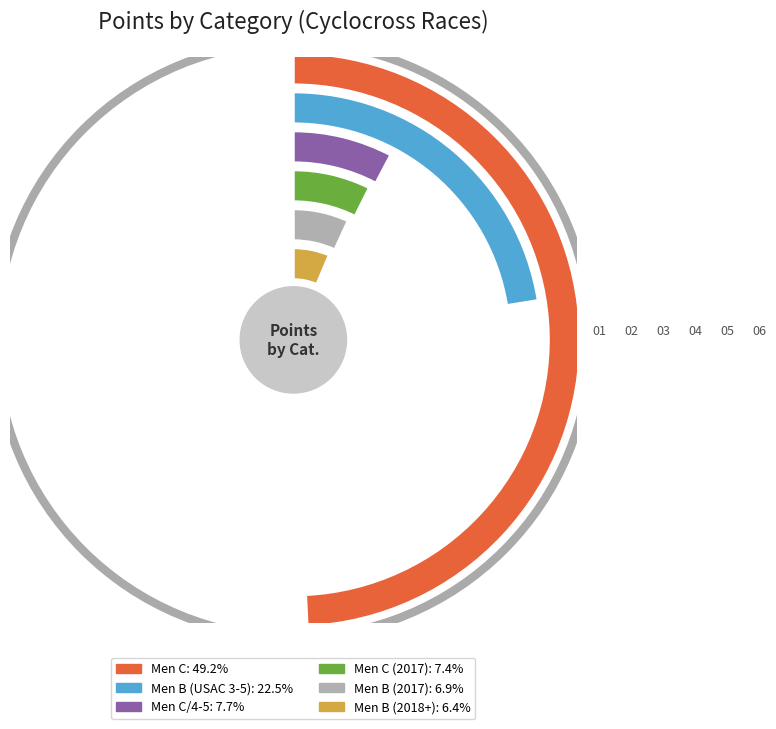

Count the number of slices in the pie.

6